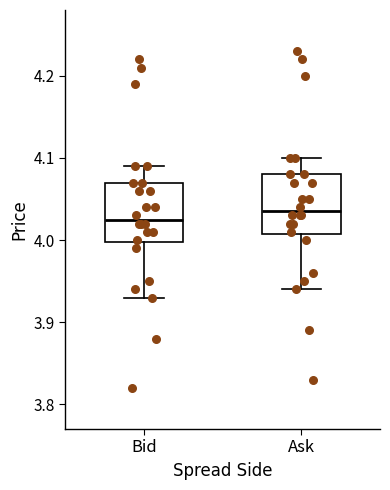

Where does the lower whisker of the box for Bid end on the y-axis? The values are not printed on the chart, so give them approximately, as read against the axis.

3.93